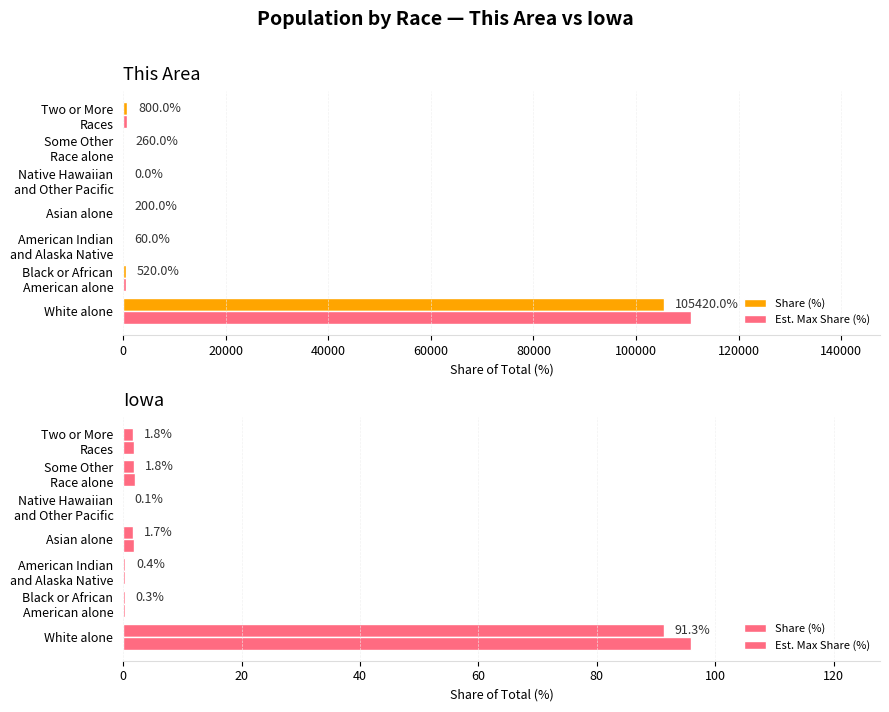

Between Native Hawaiian and Other Pacific and Some Other Race alone, which series saw the biggest shift?

Est. Max Share (%)